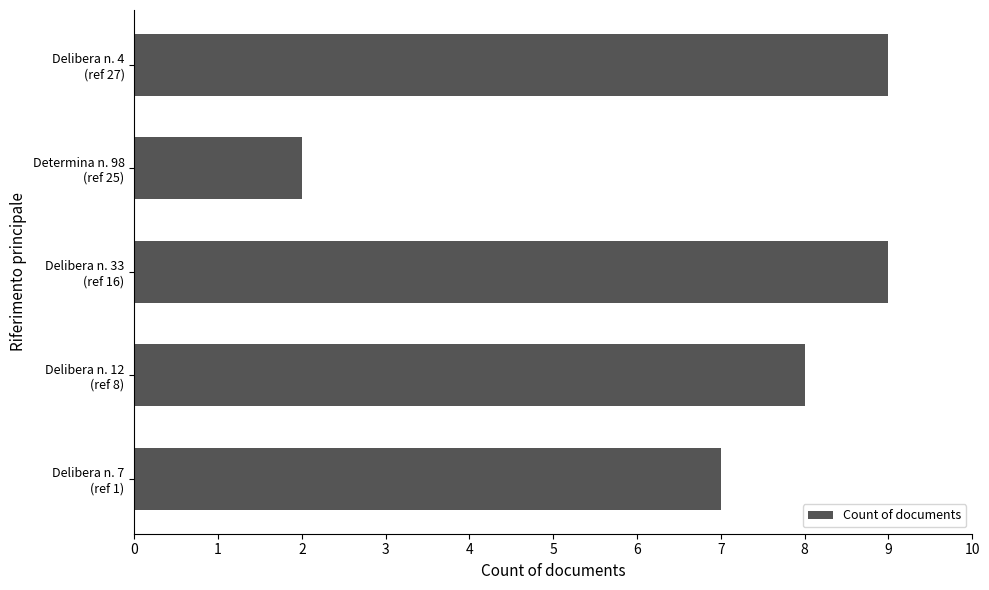

What is the difference between the maximum and minimum values?

7